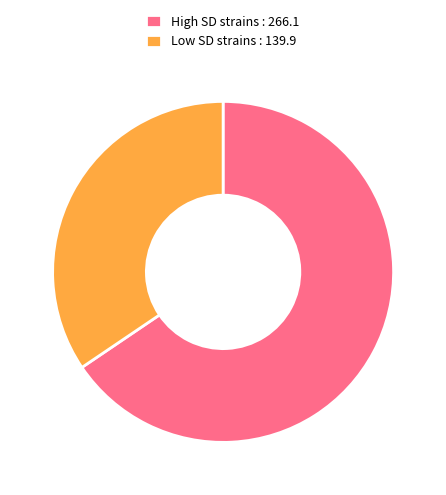

Does any single category account for the majority?

Yes